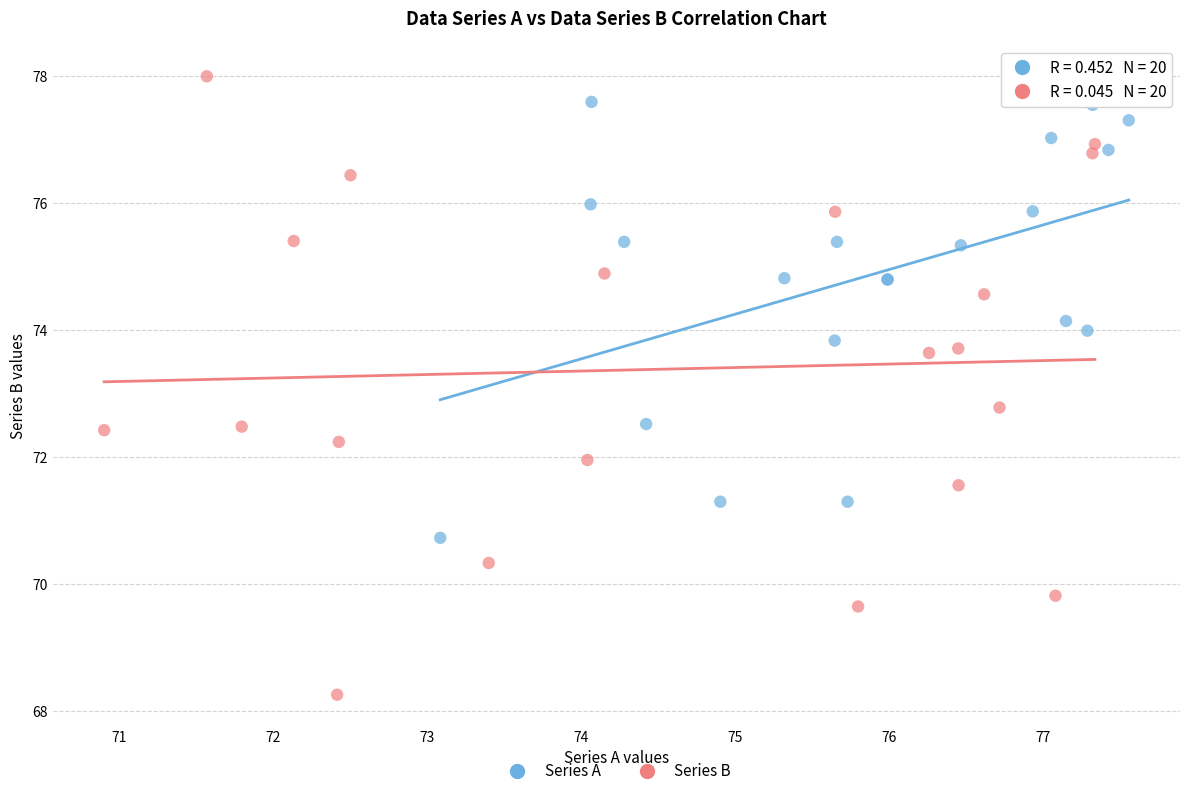

Which series contains the lowest Y value?

Series B